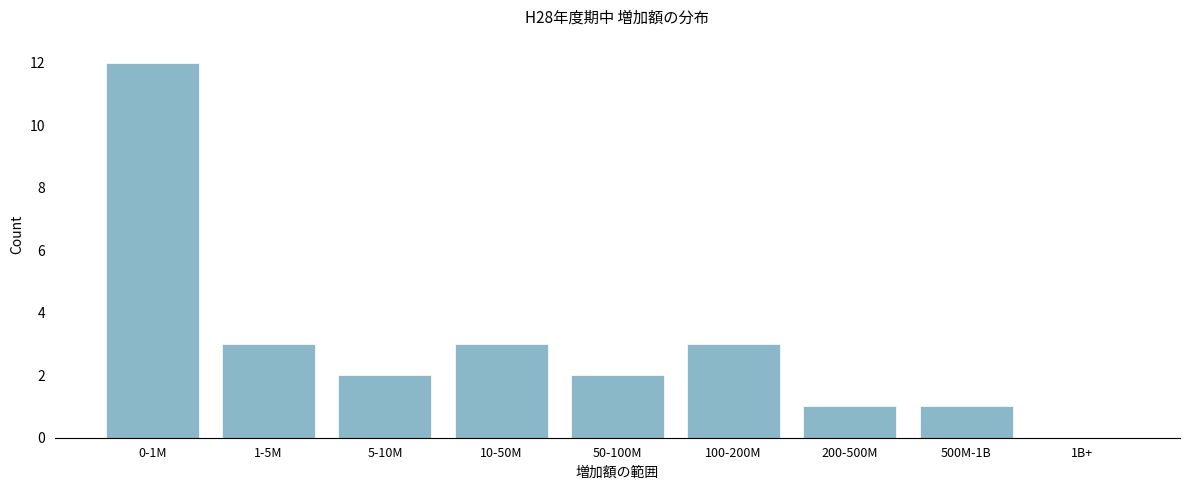

Reading left to right, list all the values displayed in this chart.

0-1M=12	1-5M=3	5-10M=2	10-50M=3	50-100M=2	100-200M=3	200-500M=1	500M-1B=1	1B+=0